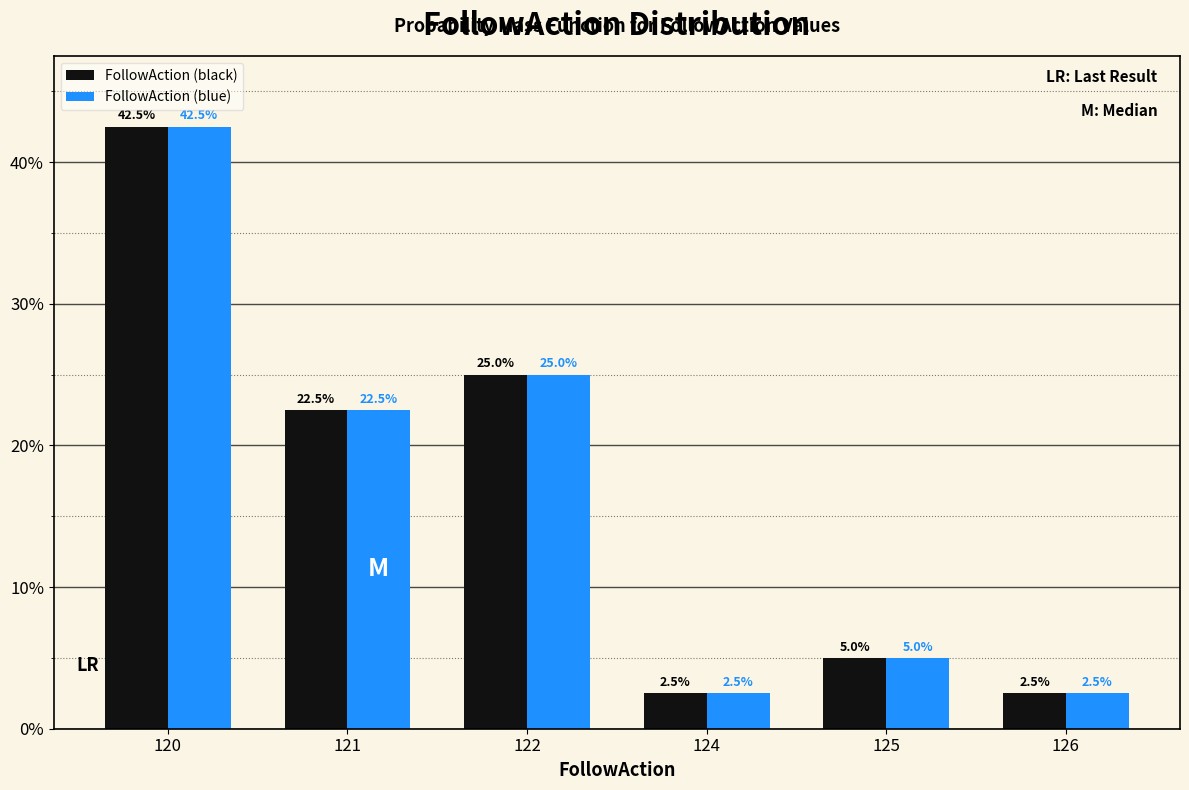

Reading left to right, extract all data points from this chart.

FollowAction (black): 120=42.5	121=22.5	122=25.0	124=2.5	125=5.0	126=2.5
FollowAction (blue): 120=42.5	121=22.5	122=25.0	124=2.5	125=5.0	126=2.5